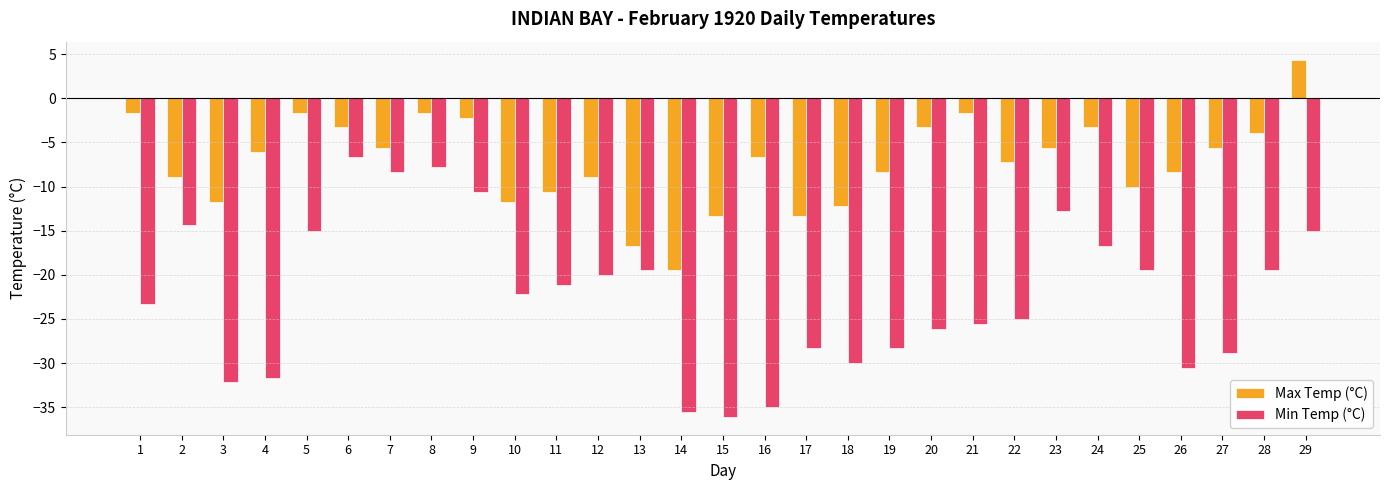

What is the sum of the Max Temp (°C) values at 1 and 17?

-15.0